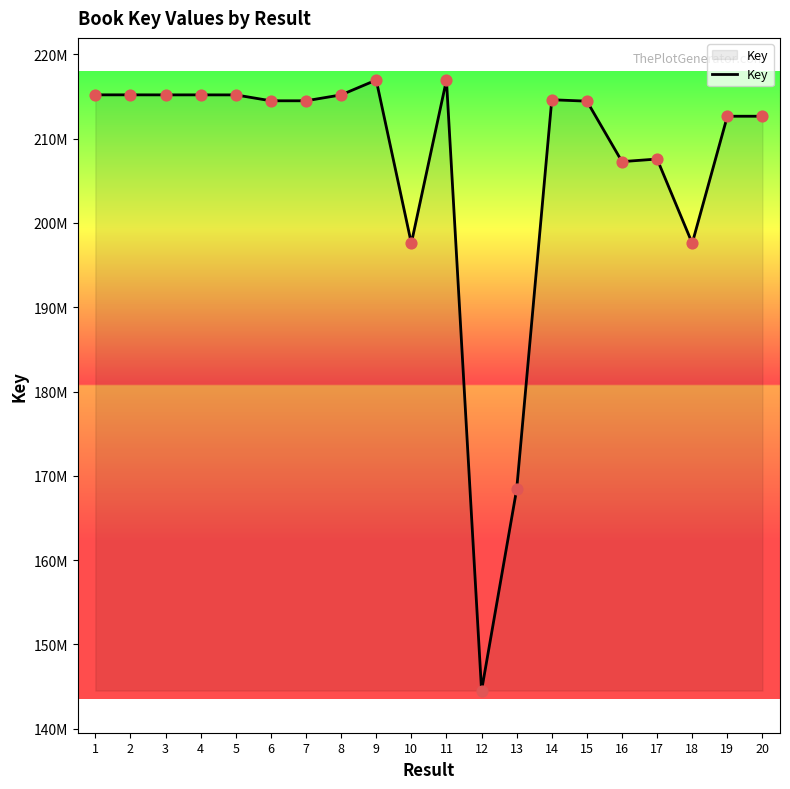

Does the chart have visible grid lines?

No